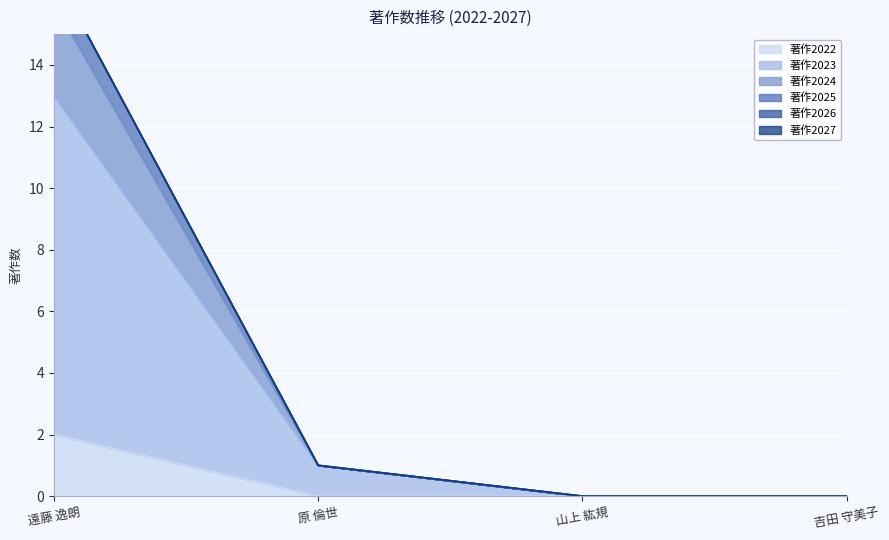

True or false: 著作2022 has more than 1 interior local peaks.

False